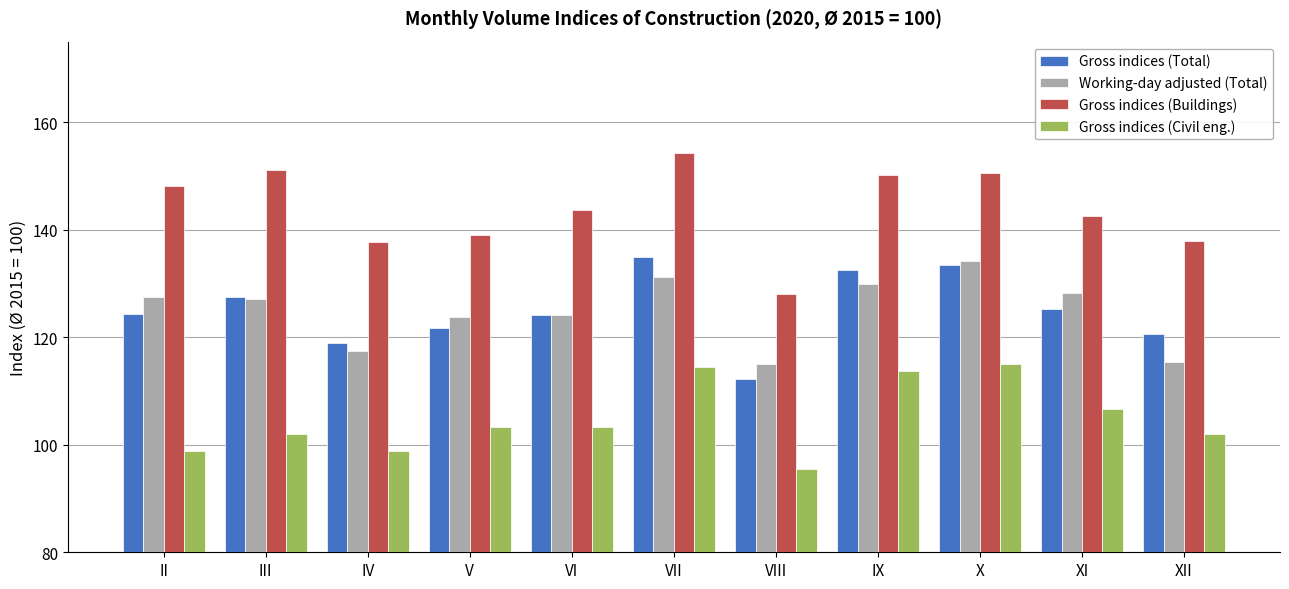

List the series in order of their peak value, lowest first.

Gross indices (Civil eng.), Working-day adjusted (Total), Gross indices (Total), Gross indices (Buildings)